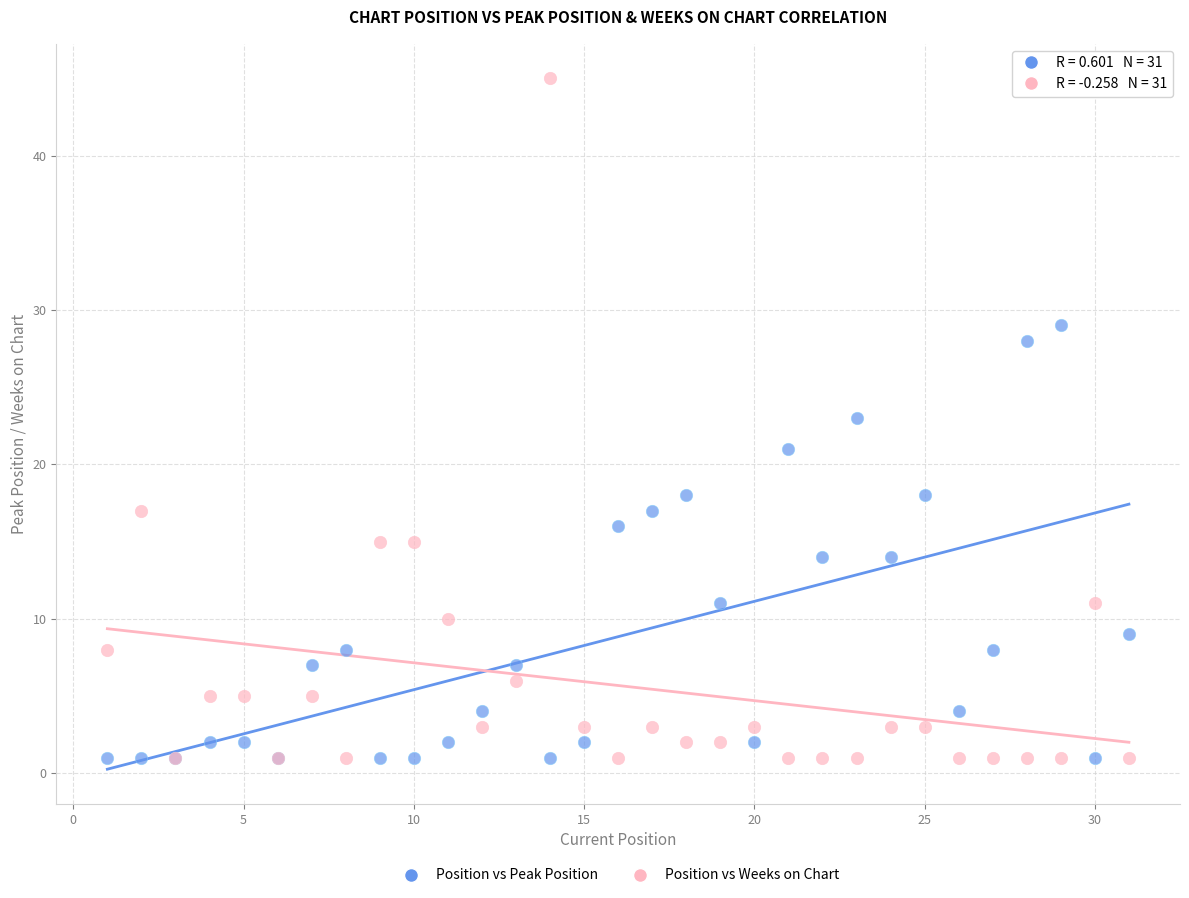

What are all the series names shown in the legend?

Position vs Peak Position, Position vs Weeks on Chart